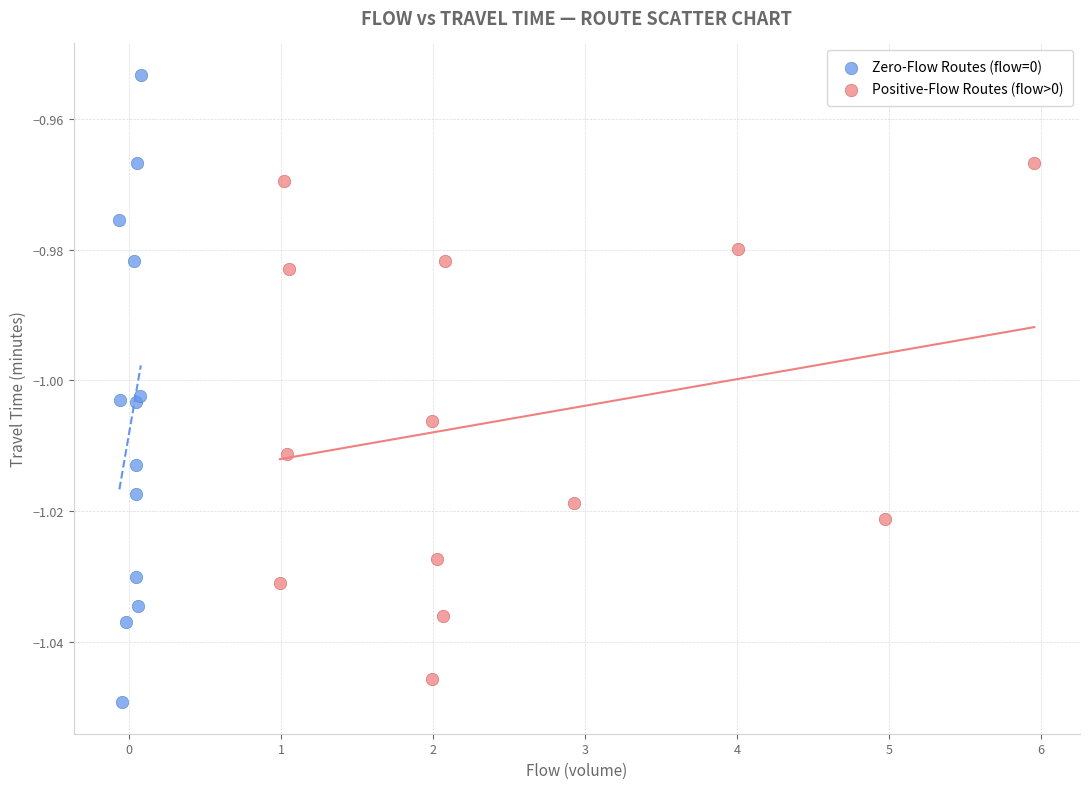

Which series has the largest Y range (max minus min)?

Zero-Flow Routes (flow=0)